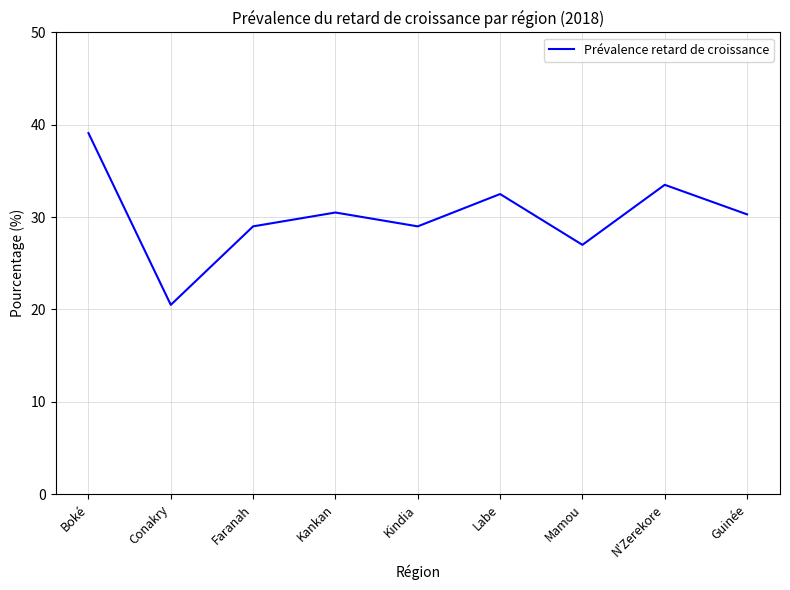

Which label corresponds to the largest value in the chart?

Boké